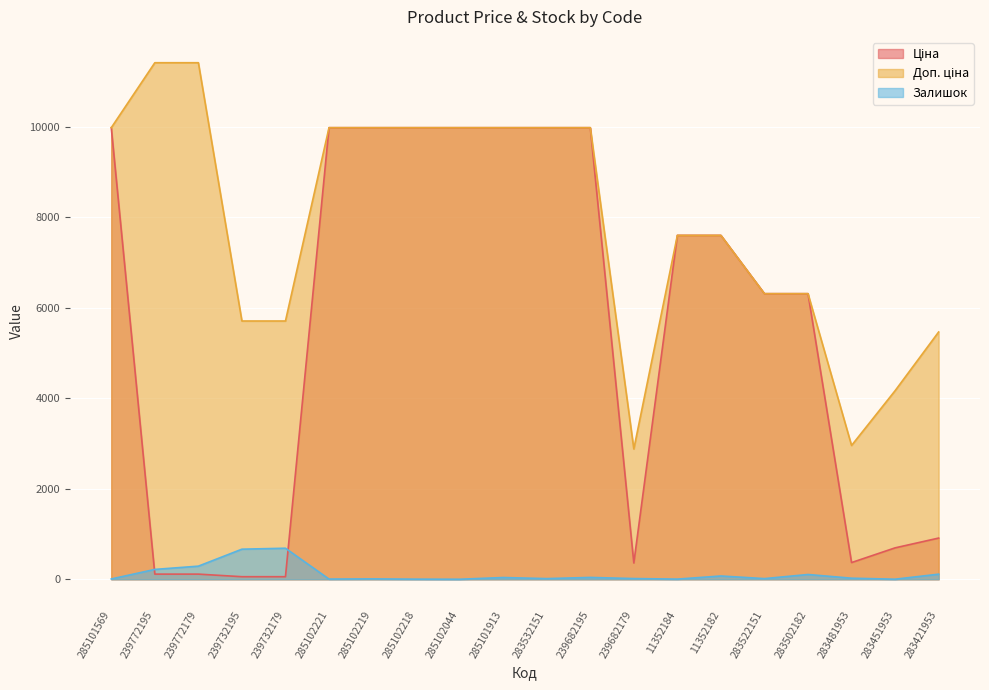

Is it true that Ціна equals 12181.6 at 11352184?

False